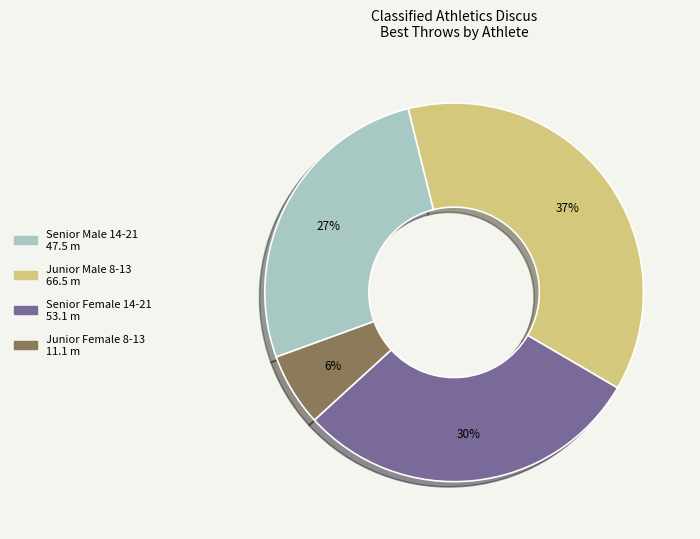

To the nearest percent, what is the average slice percentage?

25%